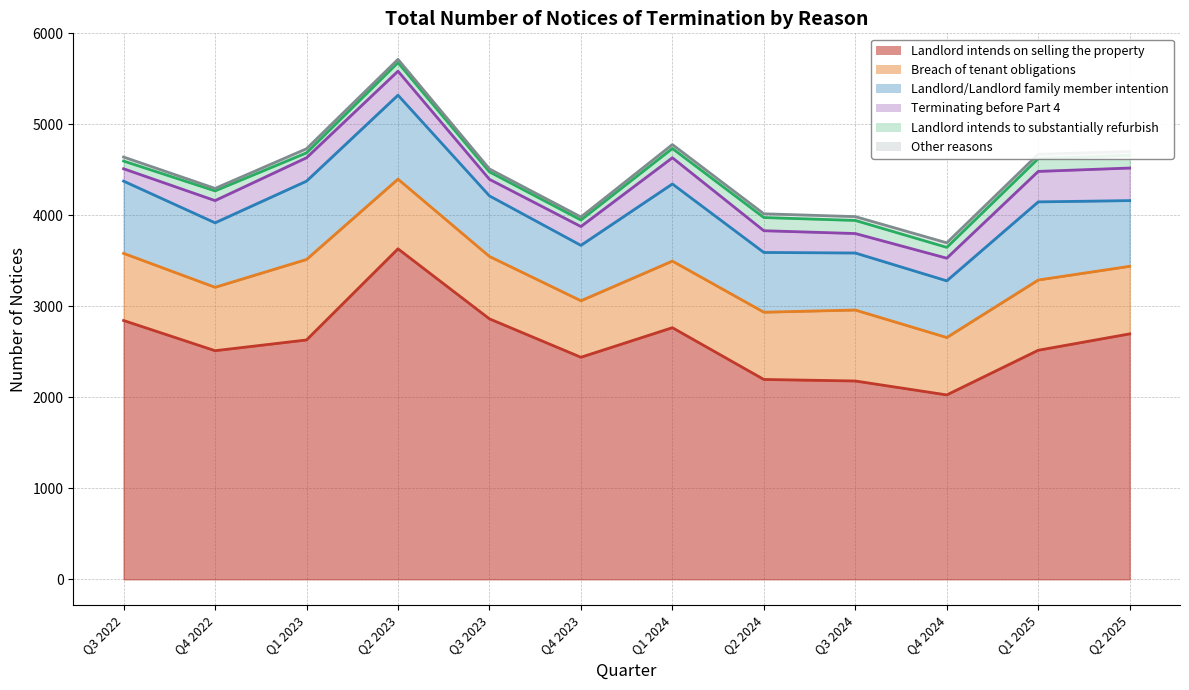

True or false: Landlord intends to substantially refurbish and Landlord/Landlord family member intention cross at least once.

False